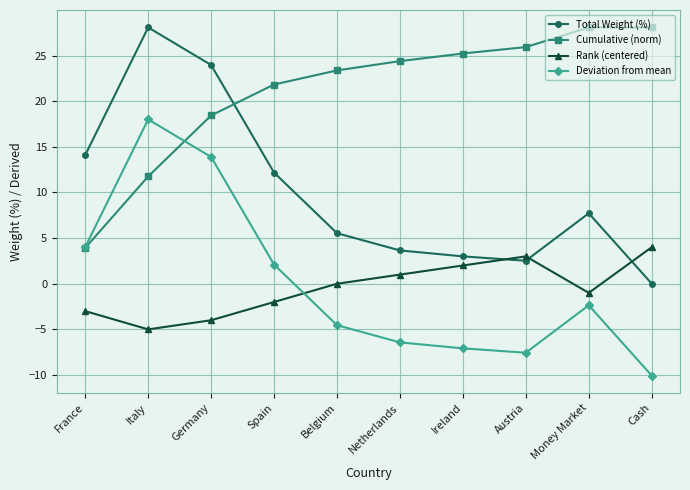

At which label does Total Weight (%) first exceed 7?

France